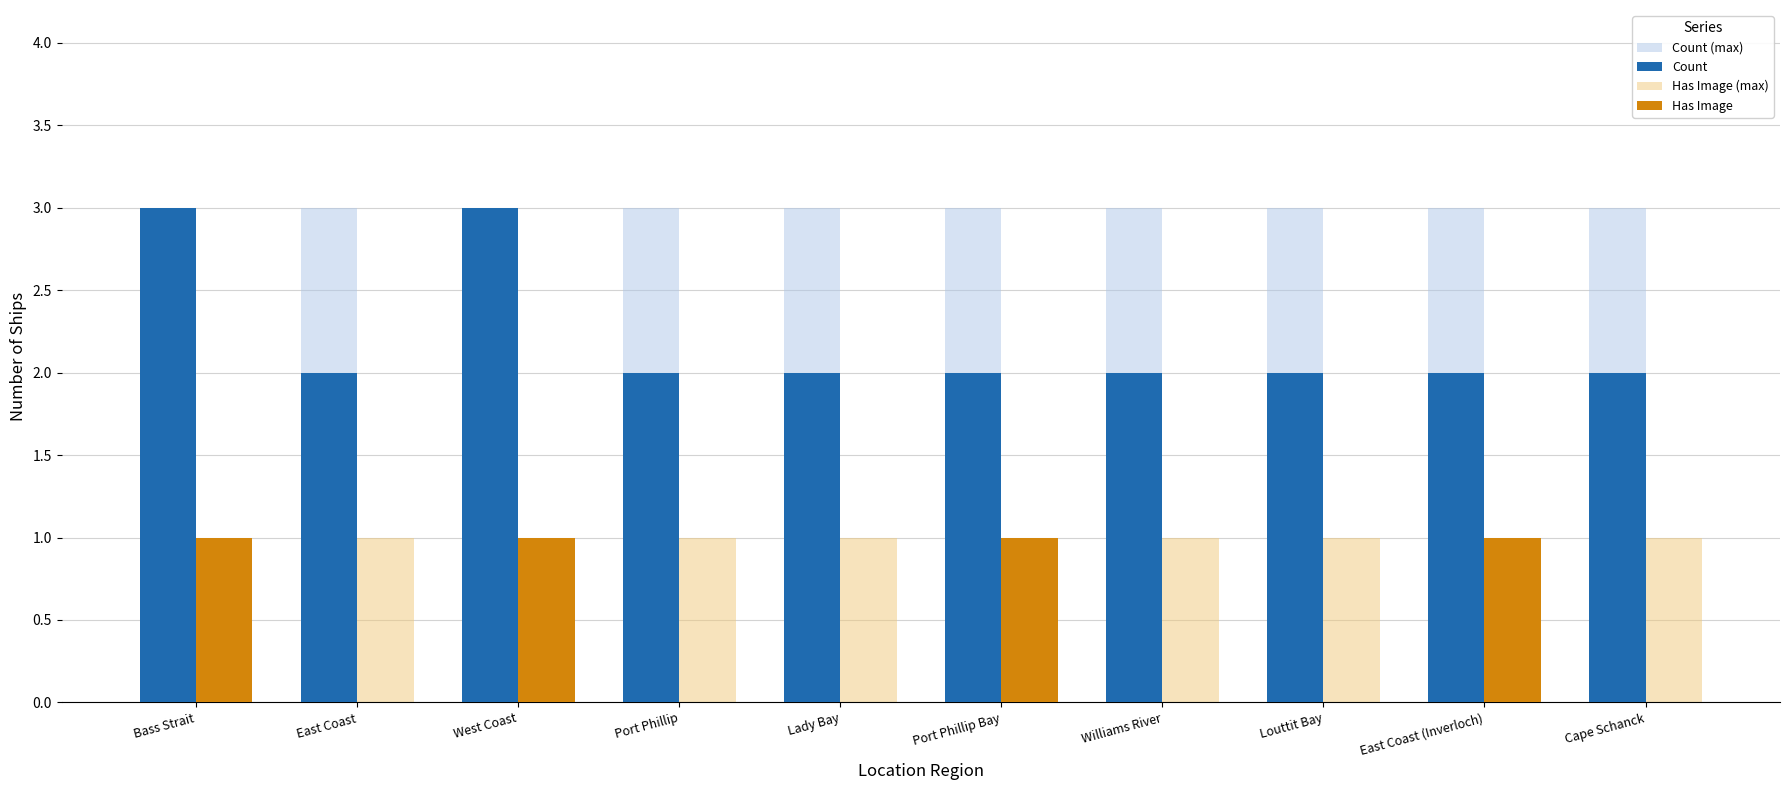

What is the greatest value displayed?

3